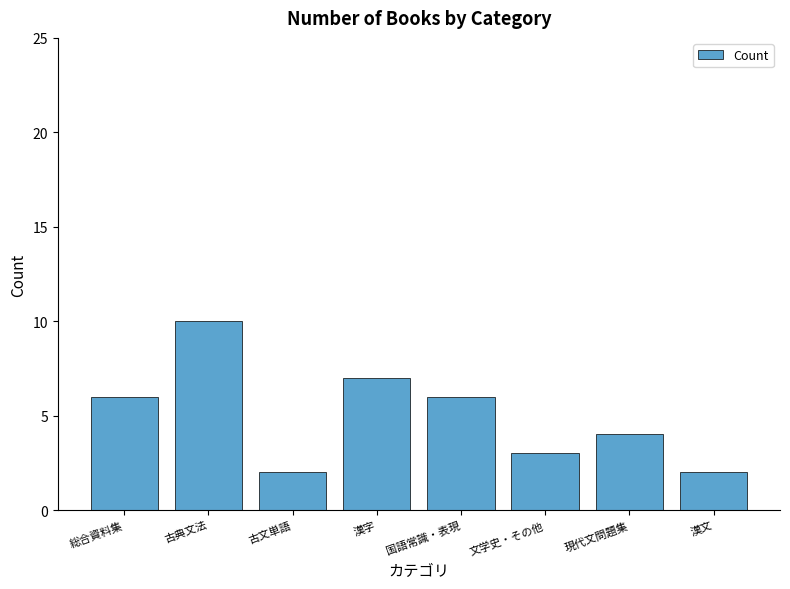

What is the change in value from 国語常識・表現 to 文学史・その他?

-3